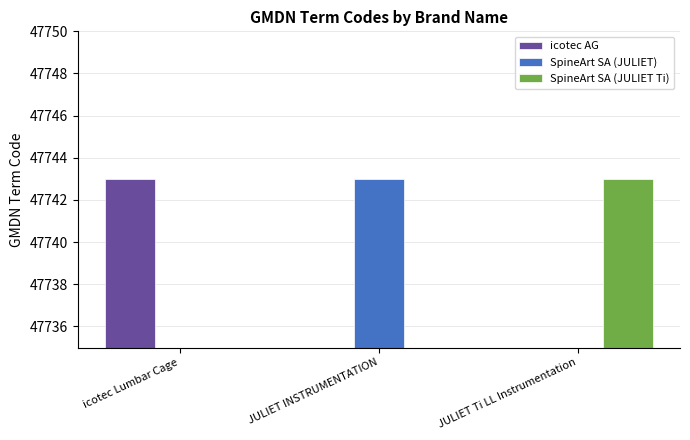

What position from the left is JULIET INSTRUMENTATION?

2